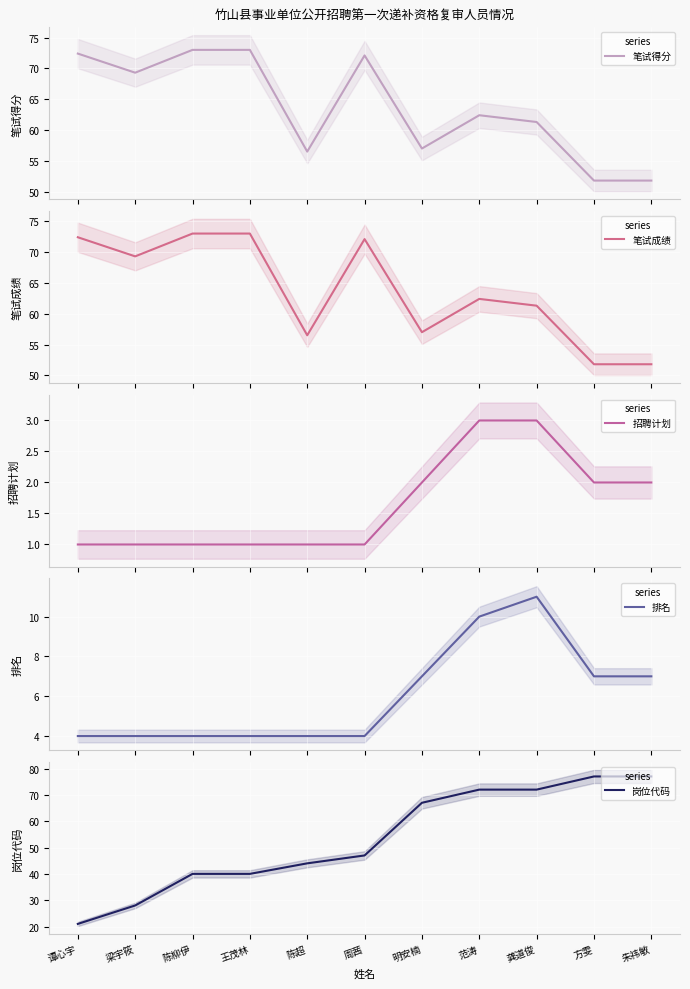

Rank the series at 方雯 from highest to lowest value.

岗位代码, 笔试得分, 笔试成绩, 排名, 招聘计划